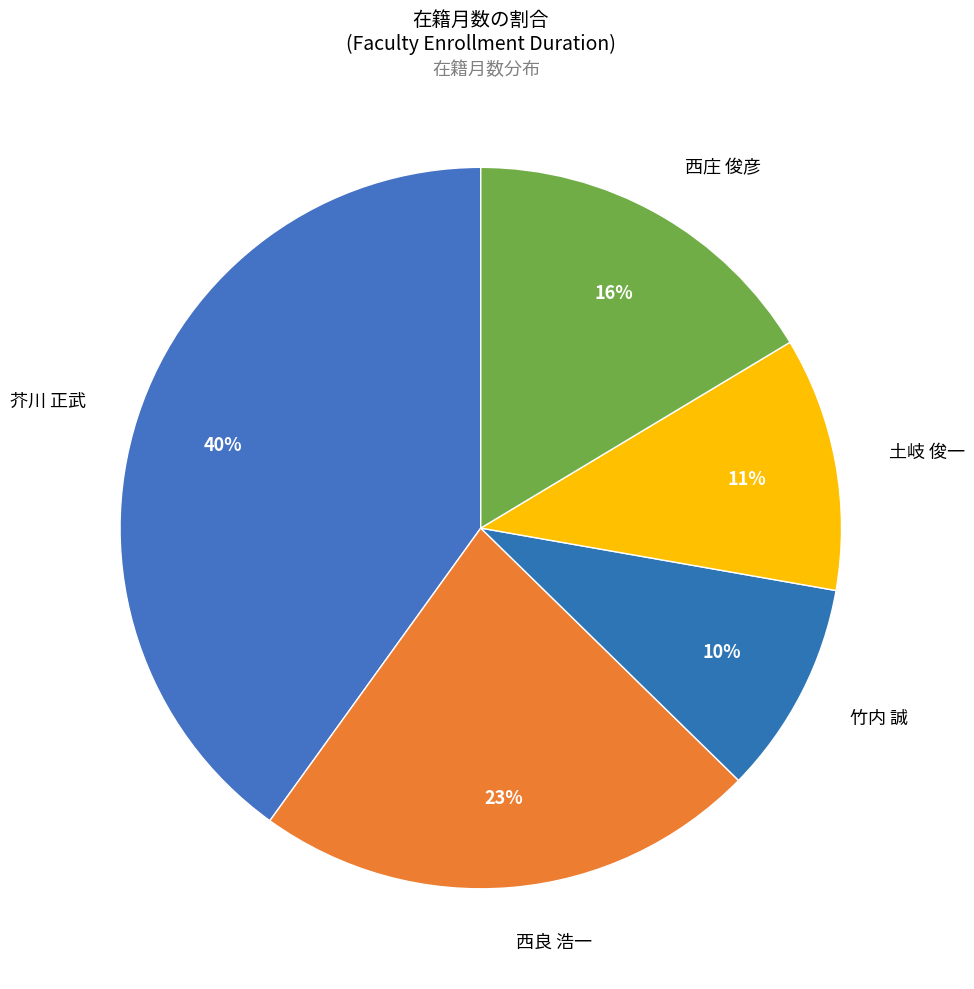

To the nearest percent, what is the combined percentage of 竹内 誠 and 土岐 俊一?

21%